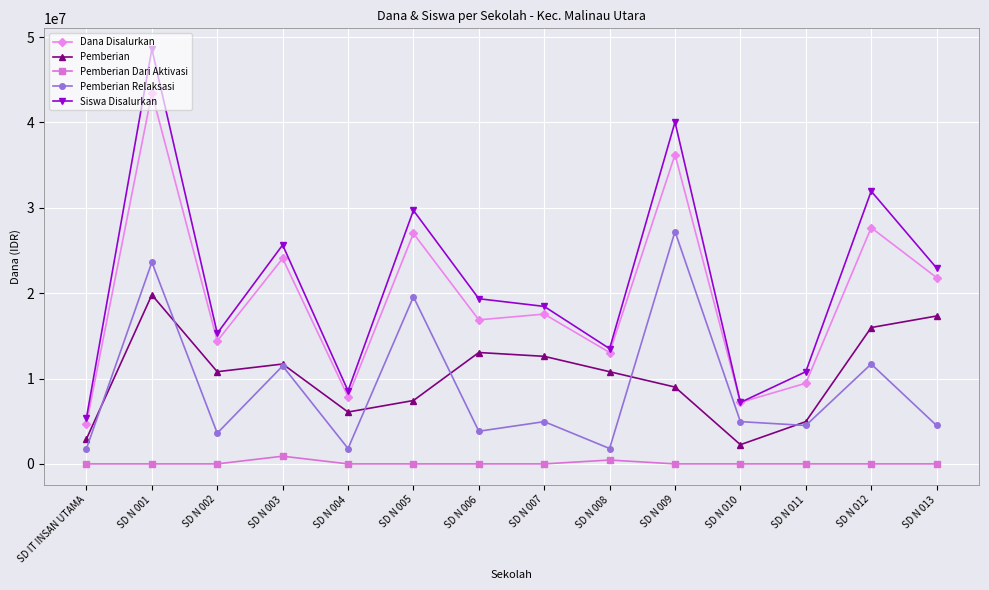

True or false: Siswa Disalurkan and Pemberian Relaksasi cross at least once.

False